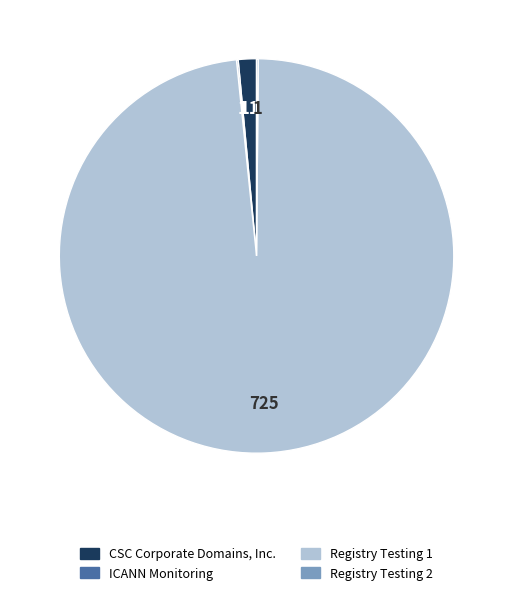

Is it true that CSC Corporate Domains, Inc. is 1% of the pie?

True